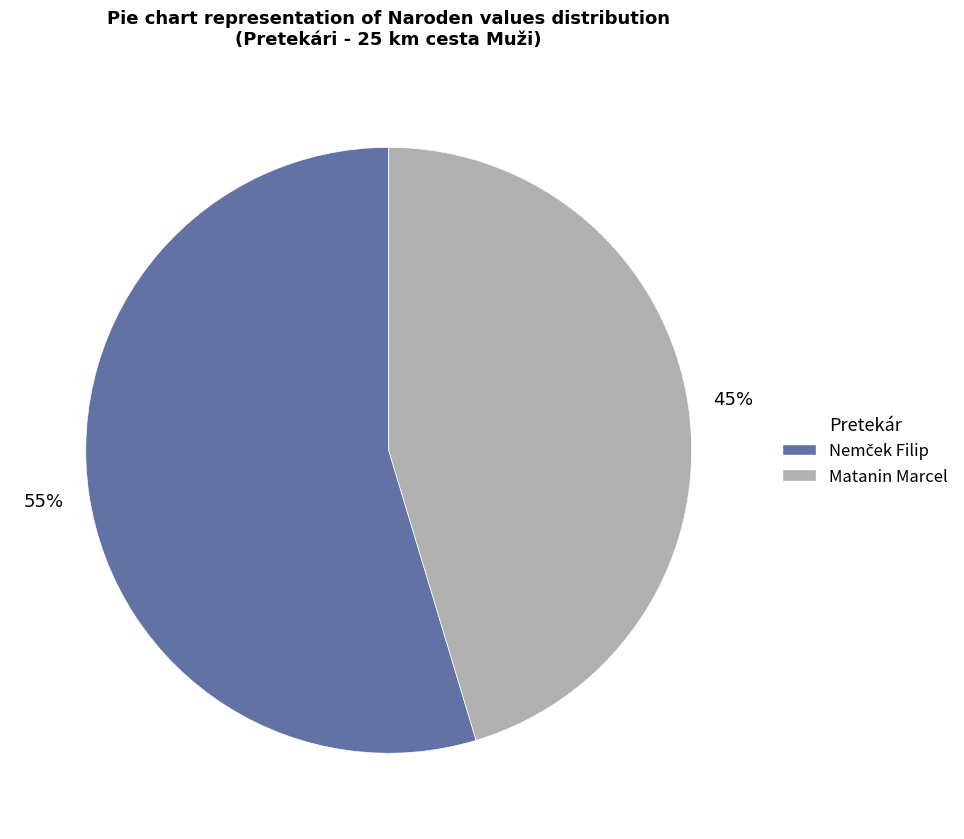

To the nearest percent, what is the average slice percentage?

50%